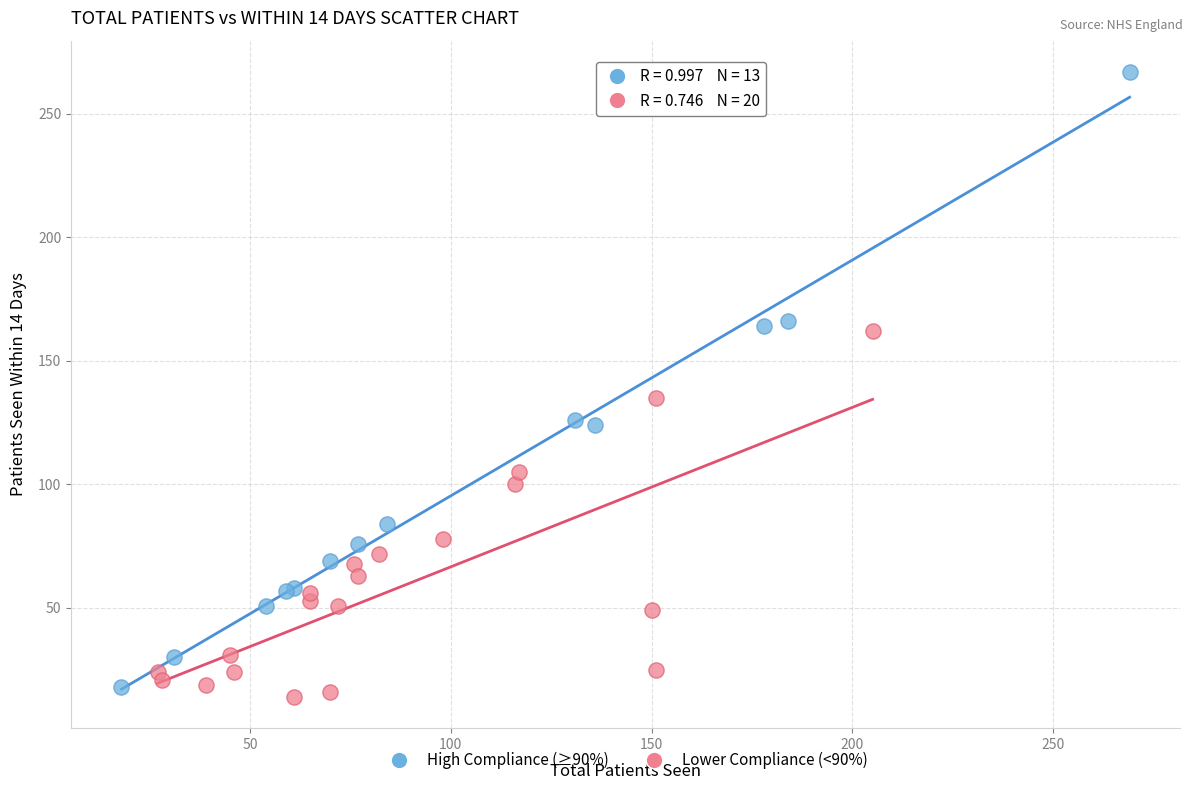

Which series contains the highest Y value?

High Compliance (≥90%)